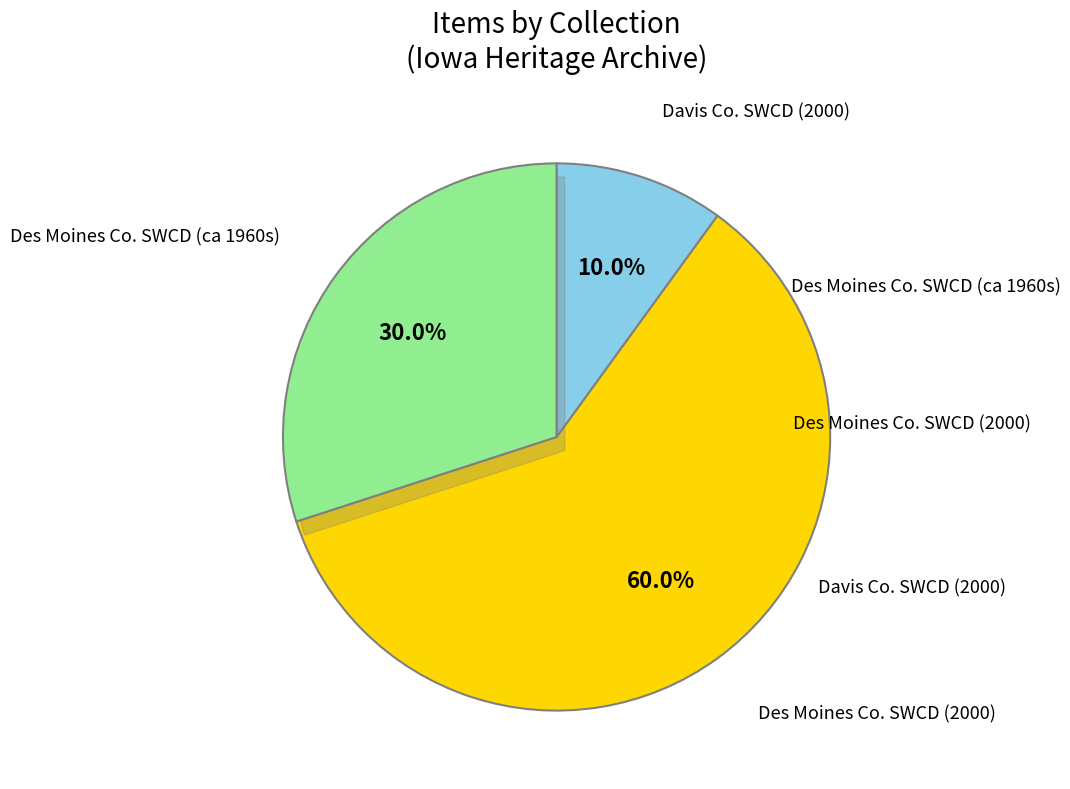

The Still Image - 2000 slice represents 1% of the pie. True or false?

False